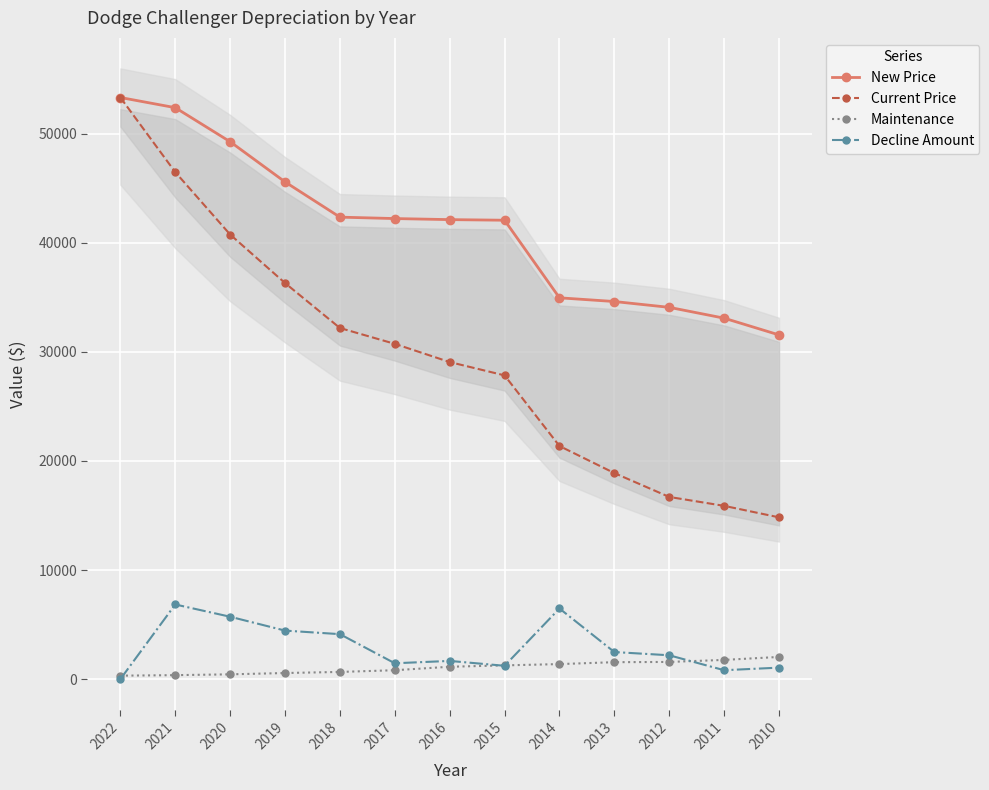

True or false: New Price has more than 2 points higher than both neighbors.

False